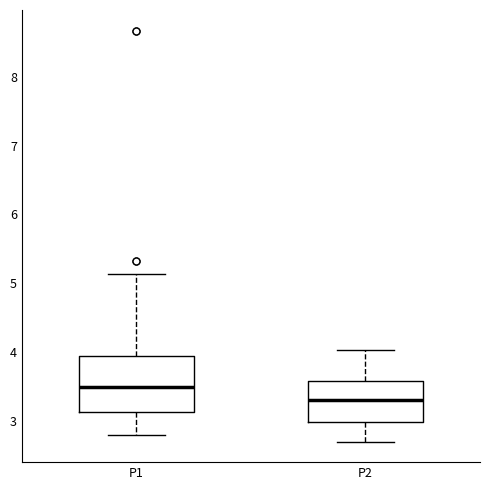

Reading left to right, transcribe this box plot: for each box, give where its median line is, the range the box spans, and where its two whiskers end, as read against the y-axis. The values are not printed on the chart, so give them approximately, as read against the axis.

P1: median 3.5, box 3.1 to 3.9, whiskers 2.8 to 5.1
P2: median 3.3, box 3.0 to 3.6, whiskers 2.7 to 4.0